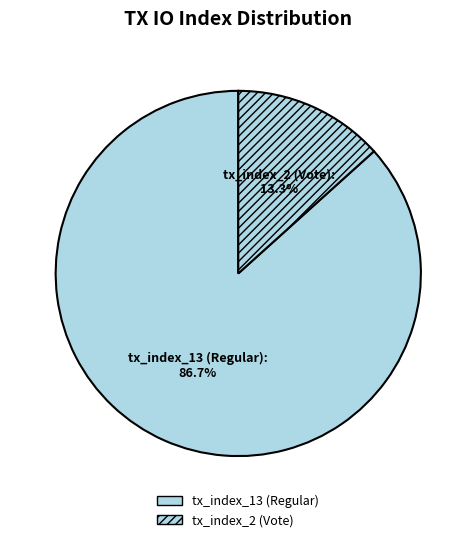

The tx_index_2 (Vote) slice represents 19% of the pie. True or false?

False